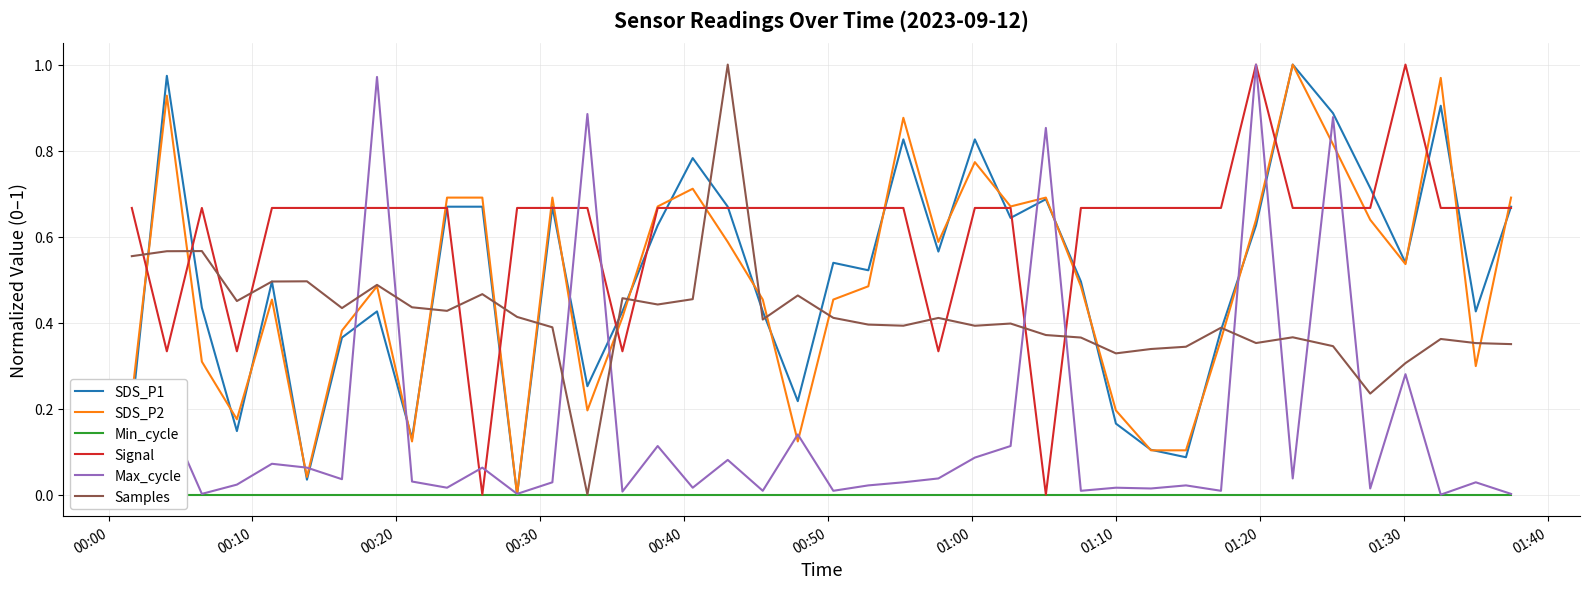

How many times do Samples and Max_cycle cross each other?

10